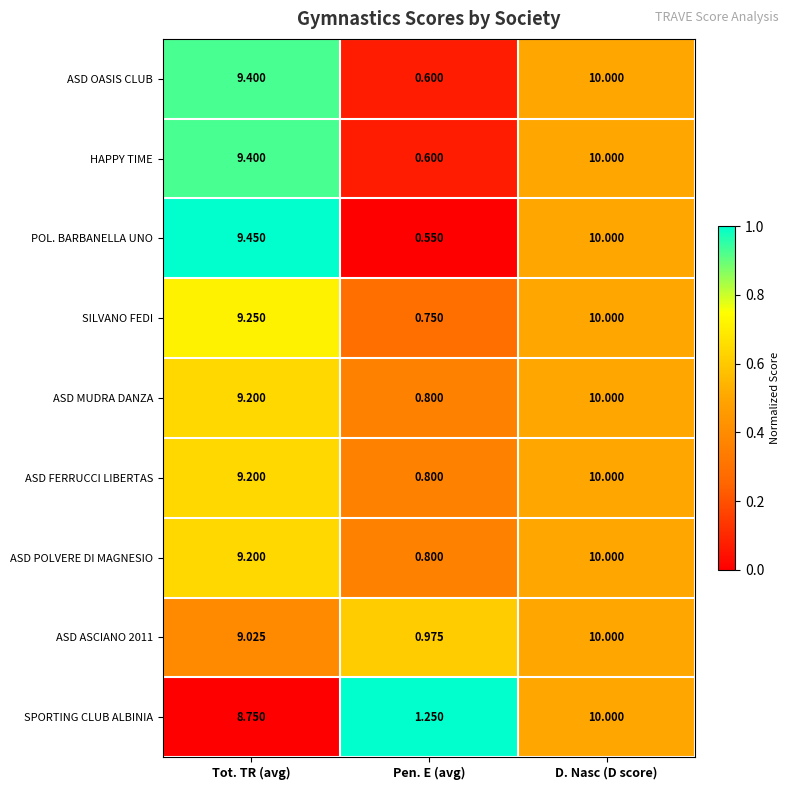

Between Pen. E (avg) and D. Nasc (D score), which series saw the biggest shift?

POL. BARBANELLA UNO